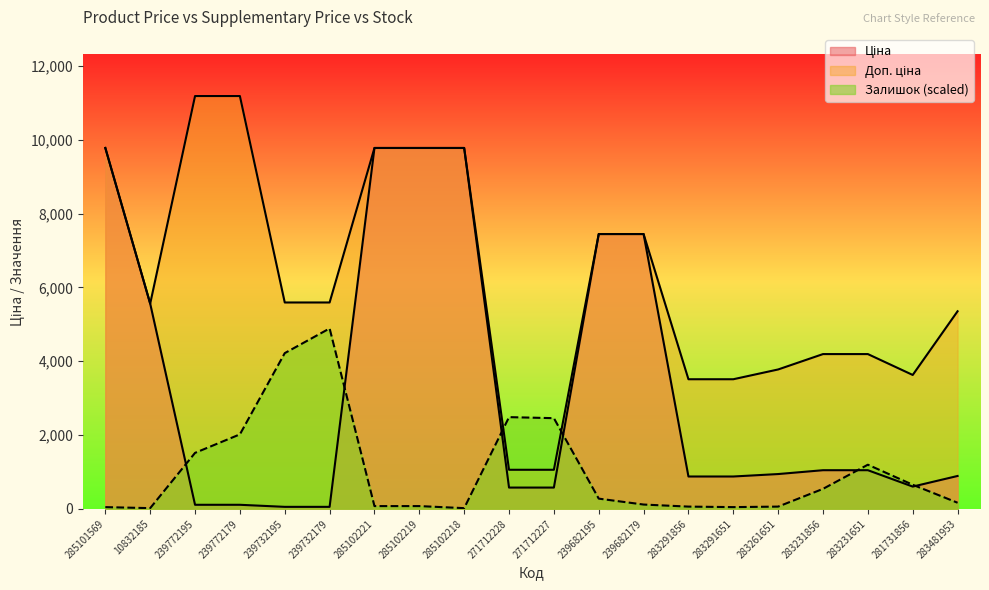

Which category has the highest value across all series?

239772195